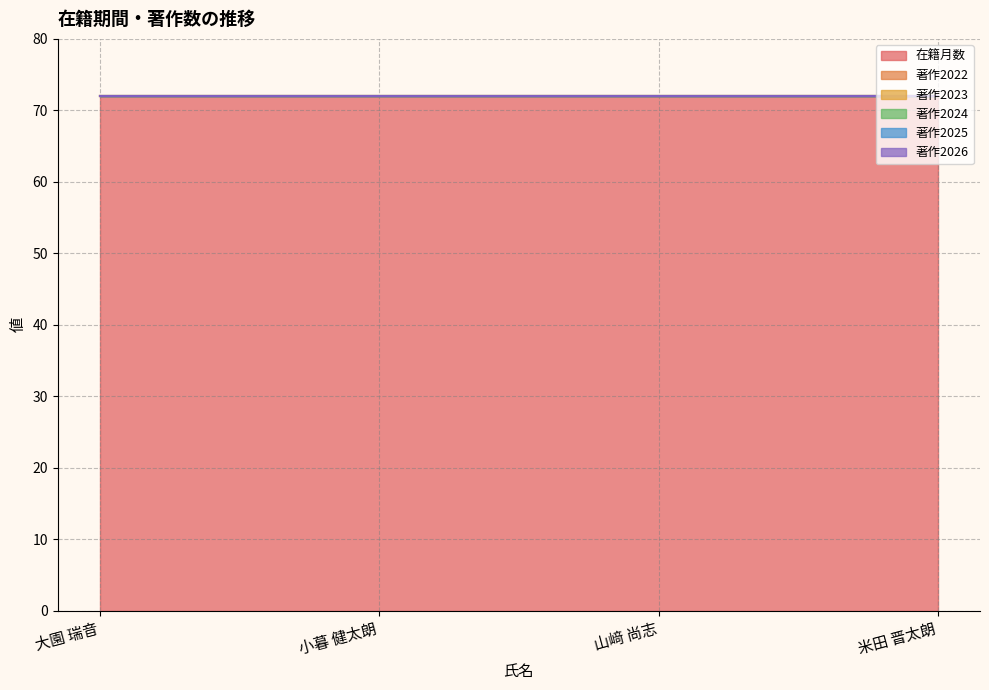

At how many categories does at least one series exceed 36?

4